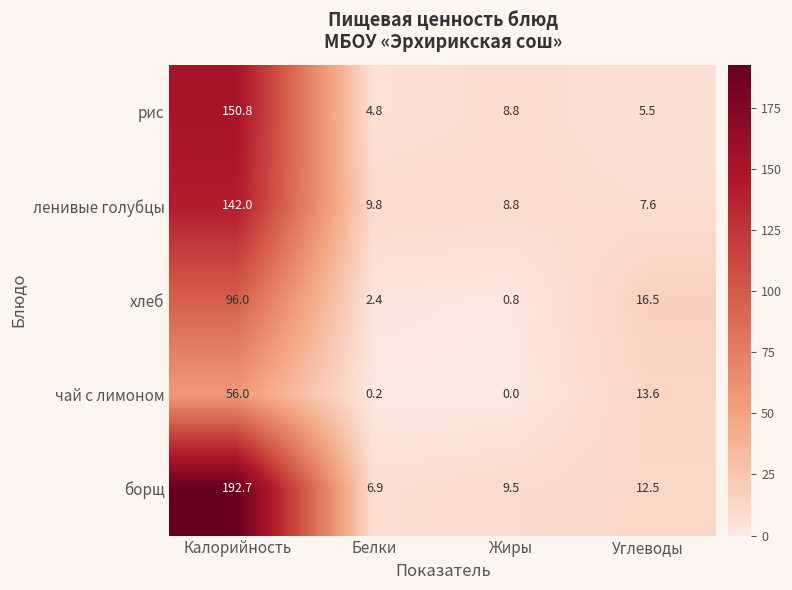

Reading left to right, list all the values displayed in this chart.

рис: Калорийность=150.8	Белки=4.8	Жиры=8.8	Углеводы=5.5
ленивые голубцы: Калорийность=142.0	Белки=9.8	Жиры=8.8	Углеводы=7.6
хлеб: Калорийность=96.0	Белки=2.4	Жиры=0.8	Углеводы=16.5
чай с лимоном: Калорийность=56.0	Белки=0.2	Жиры=0.0	Углеводы=13.6
борщ: Калорийность=192.7	Белки=6.9	Жиры=9.5	Углеводы=12.5